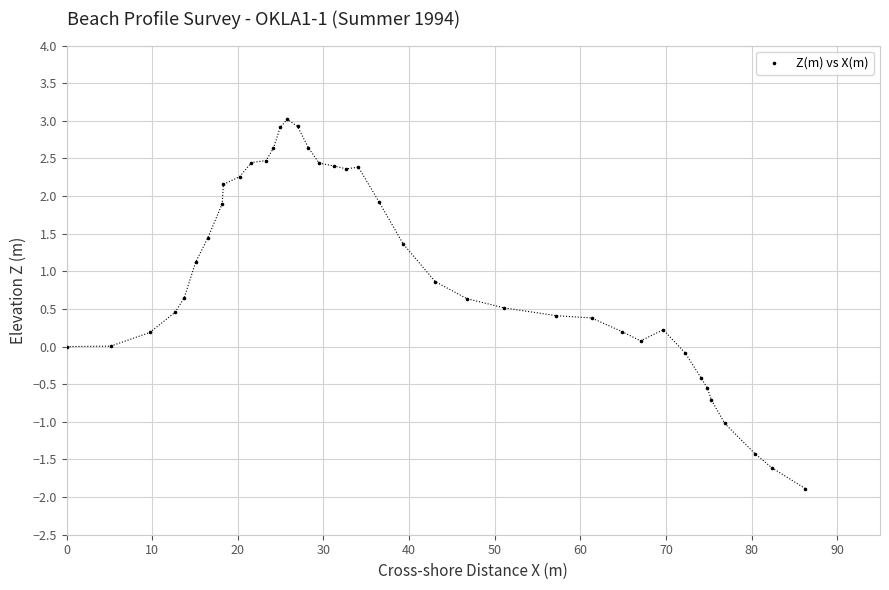

What is the range of X values (max minus min)?

86.3